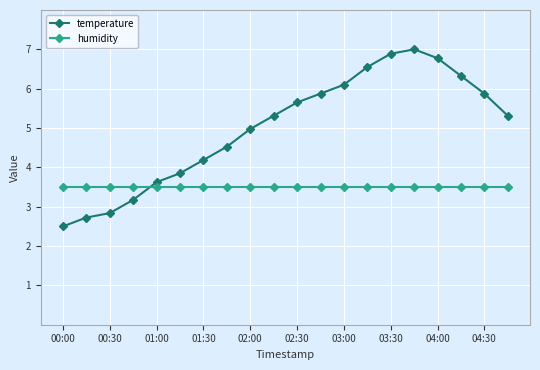

What is the difference between the maximum and minimum values in the temperature series?

4.5